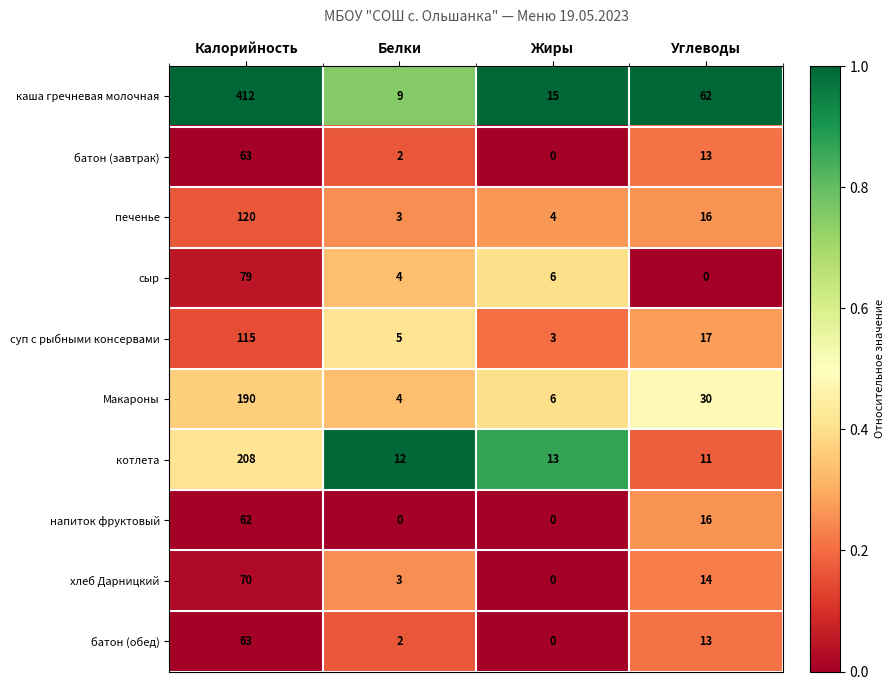

What is the total value across all series at Углеводы?

192